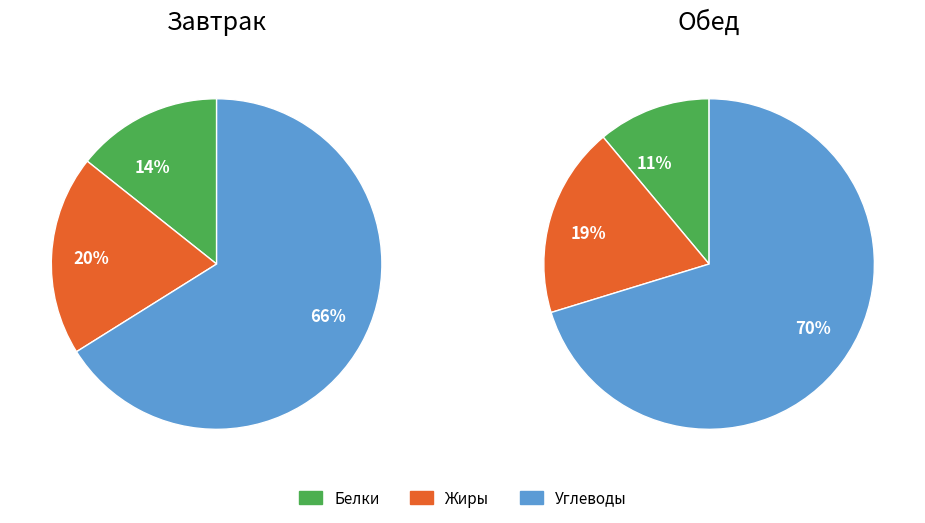

Combined, do Белки and Жиры account for over 50%?

No